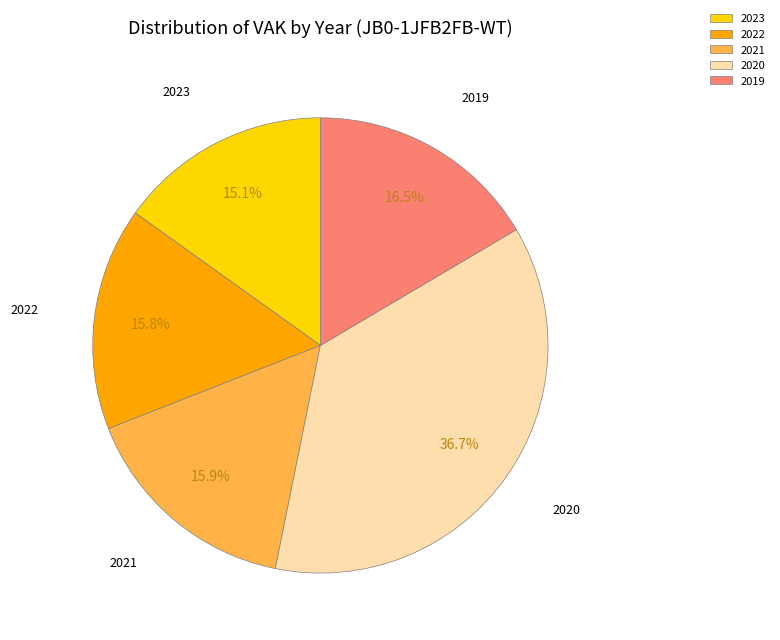

What is the total percentage of 2020 and 2022?

52.5%